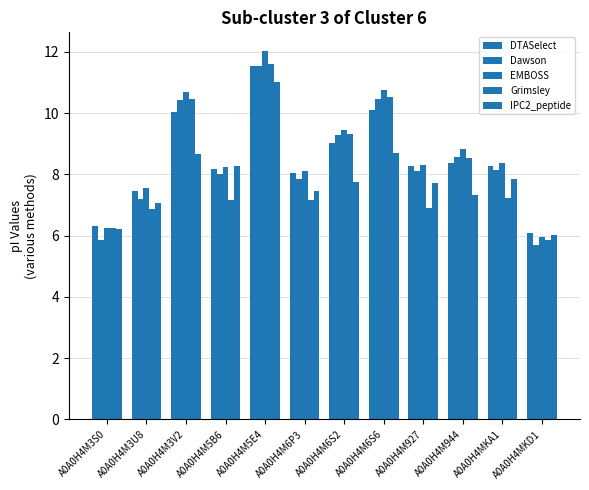

Is the value of Dawson at A0A0H4M6S2 greater than the value of EMBOSS at A0A0H4M5E4?

No